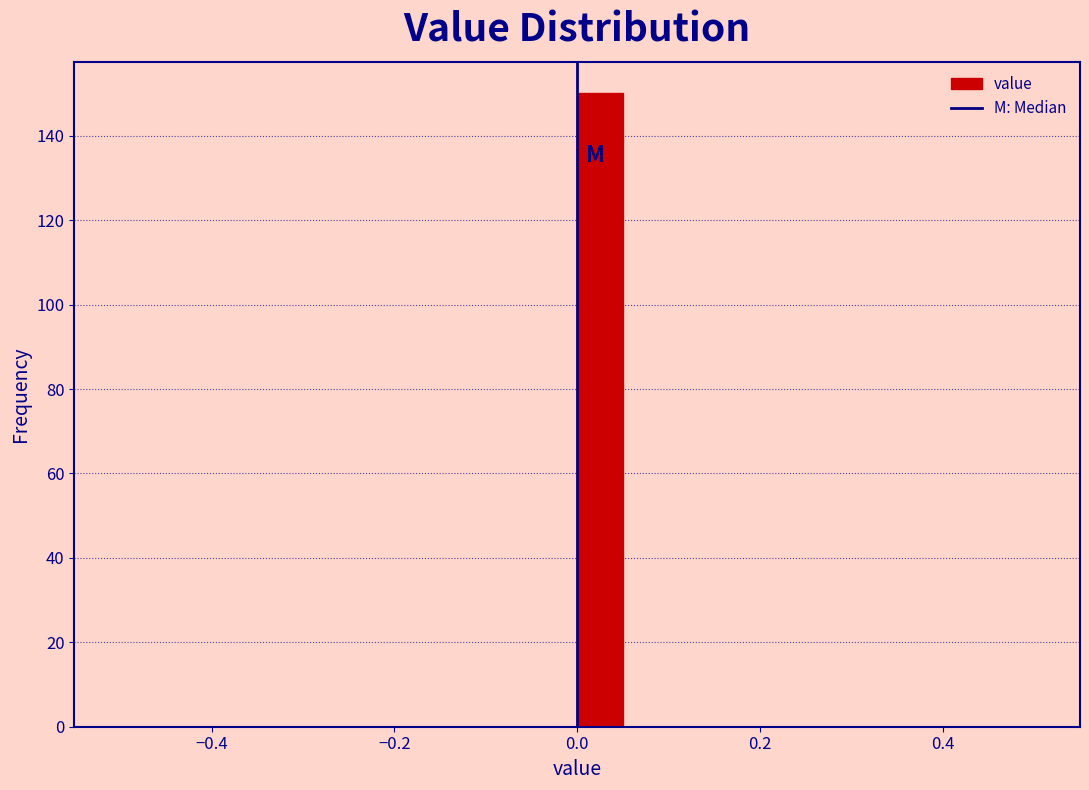

Around what value on the x-axis is the tallest bar? Give the approximate position of its centre, as read against the axis.

0.02